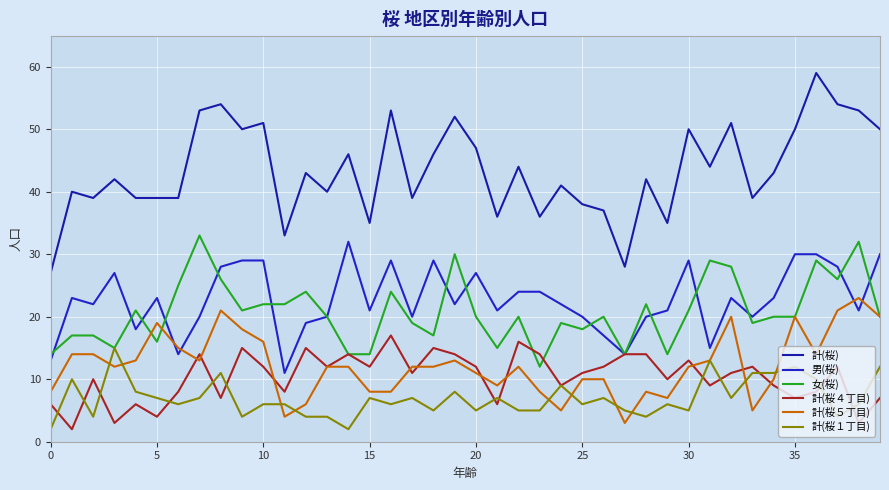

Rank the series by their maximum value, from lowest to highest.

計(桜１丁目), 計(桜４丁目), 計(桜５丁目), 男(桜), 女(桜), 計(桜)